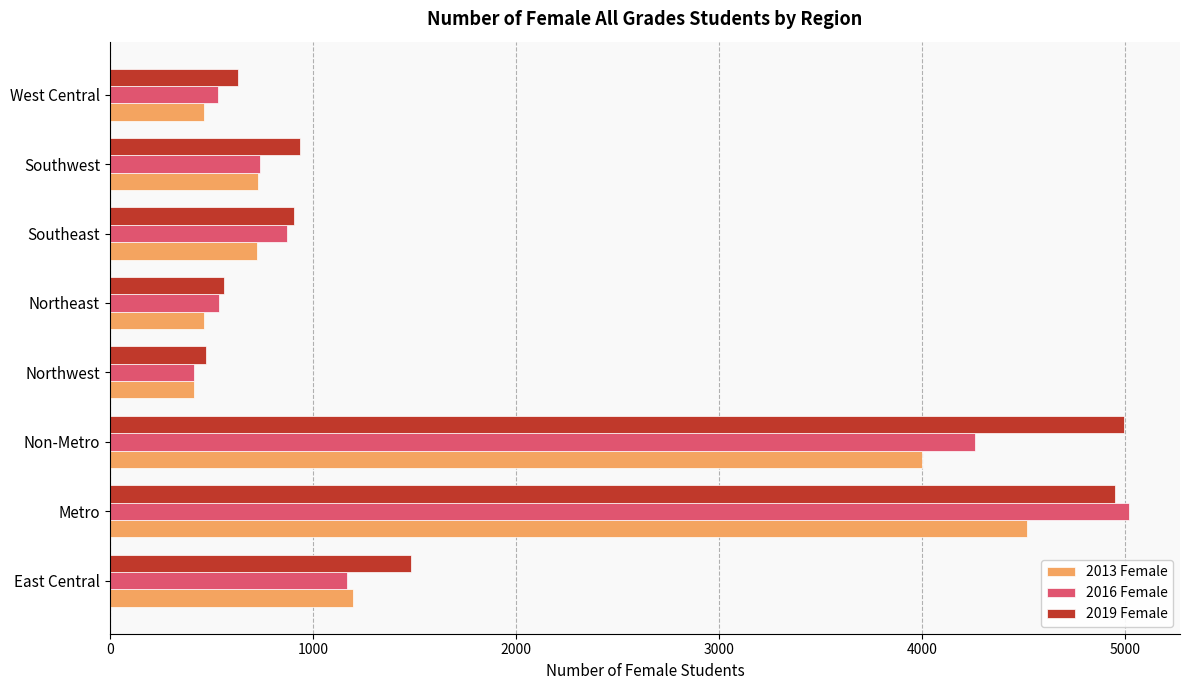

What is the average value of the 2019 Female series?

1867